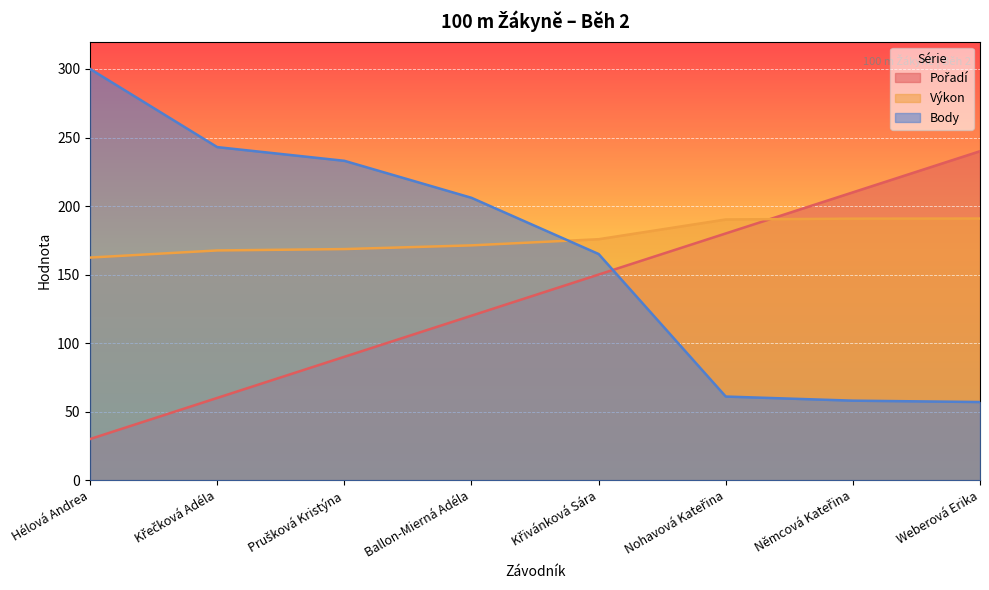

What is the label of the 5th point from the right?

Ballon-Mierná Adéla